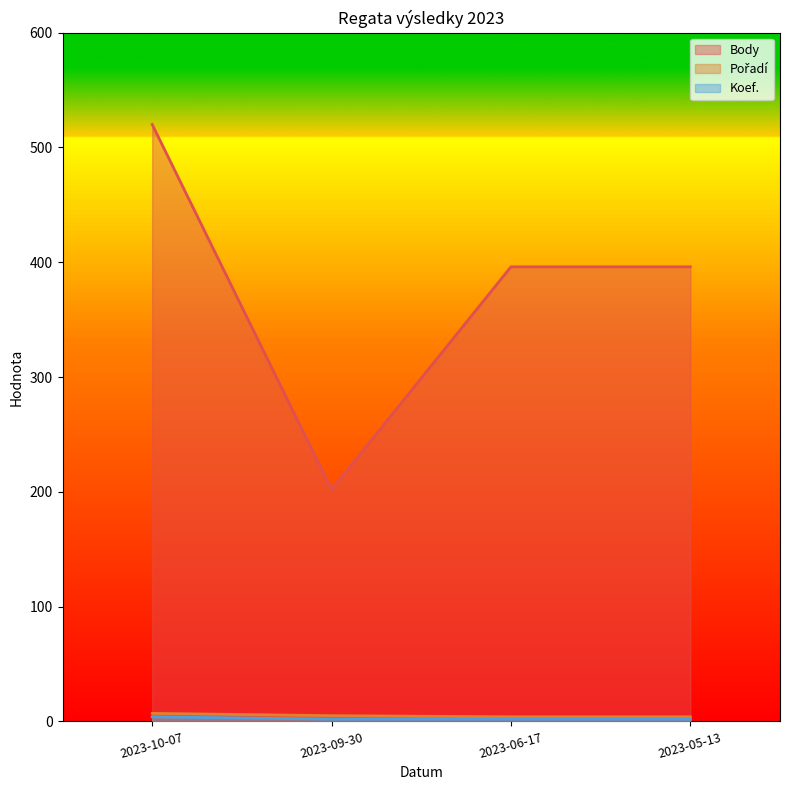

What is the value of the Body point at the 4th from the left?

396